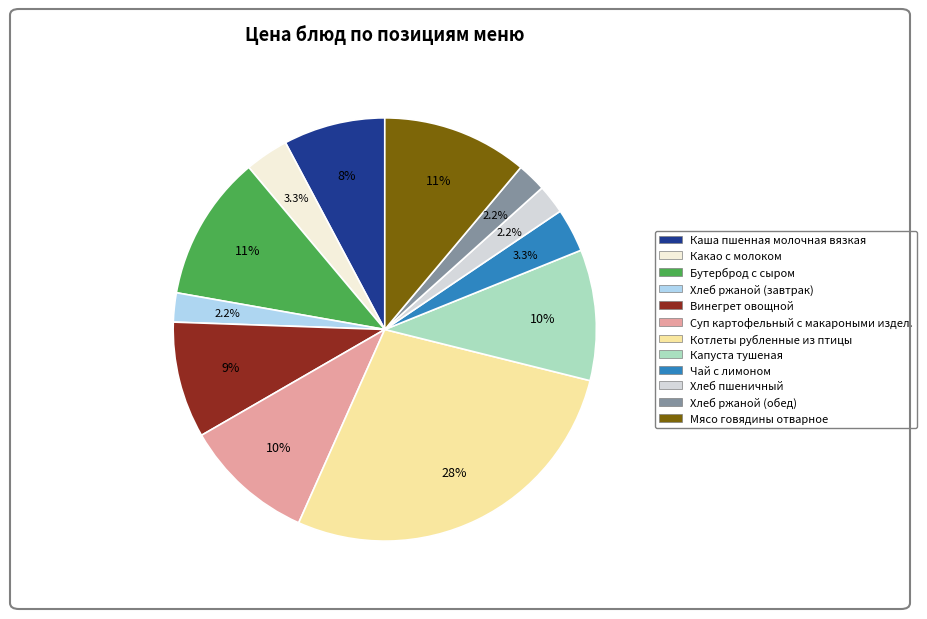

Is Хлеб пшеничный the majority of the pie?

No